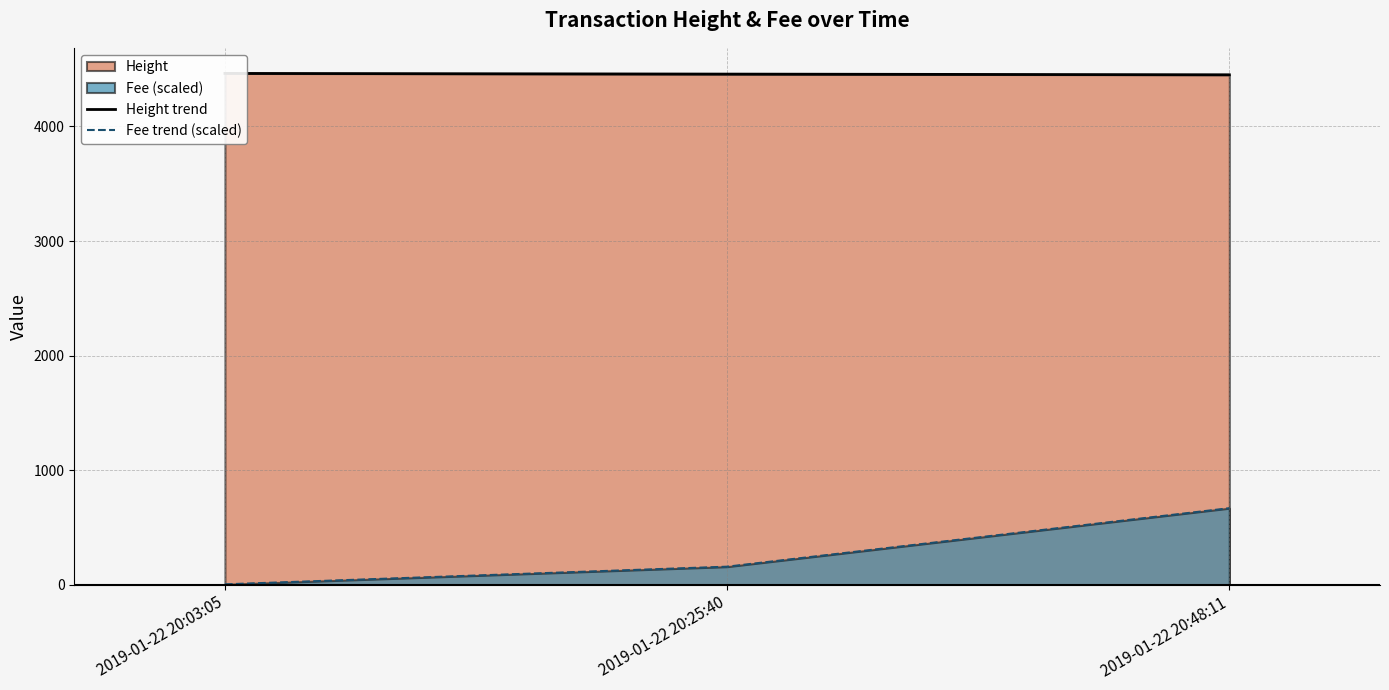

The Fee trend (scaled) series shows 5.2 at 2019-01-22 20:03:05. True or false?

True